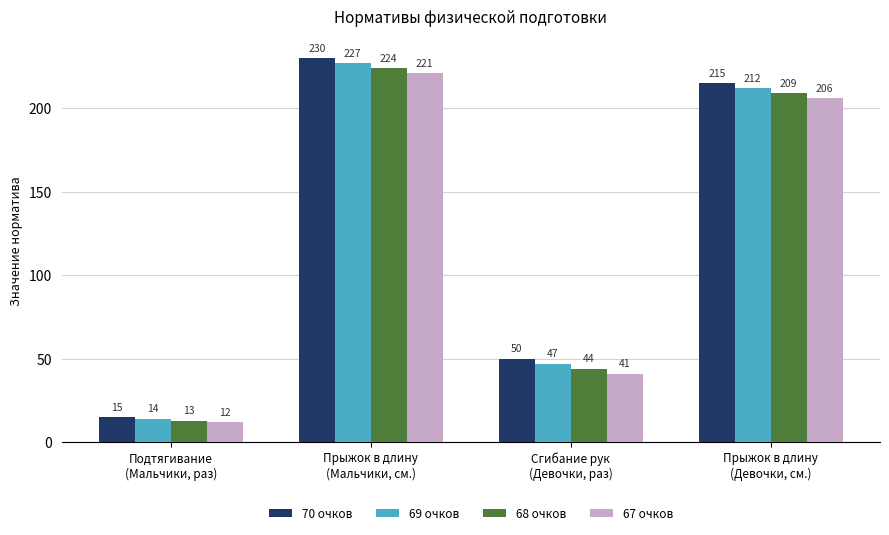

How many bars are there in total?

16